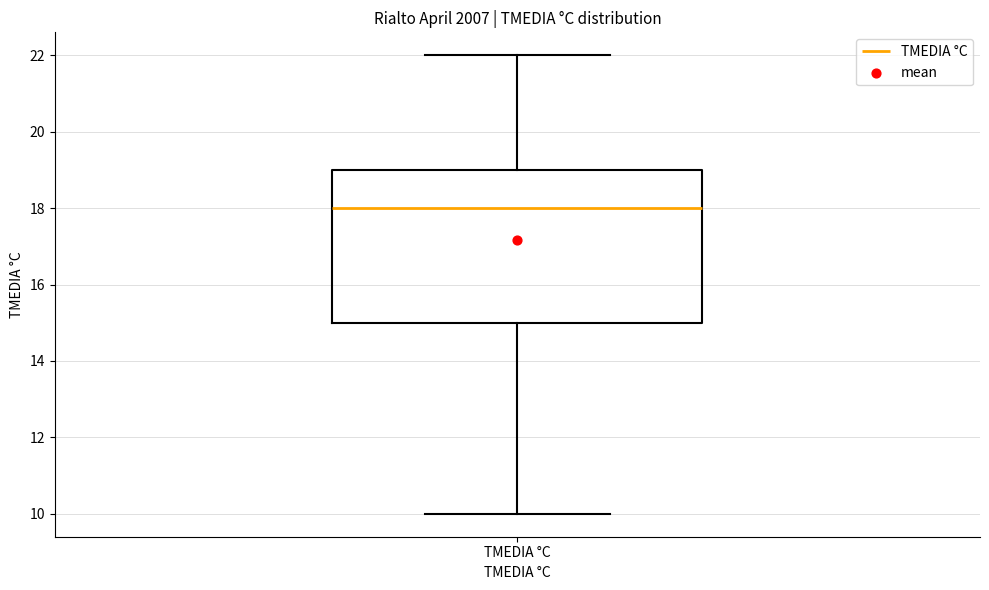

Read this box plot against the y-axis: the position of the median line, the range covered by the box, and the ends of both whiskers. The values are not printed on the chart, so give them approximately, as read against the axis.

median 18, box 15 to 19, whiskers 10 to 22